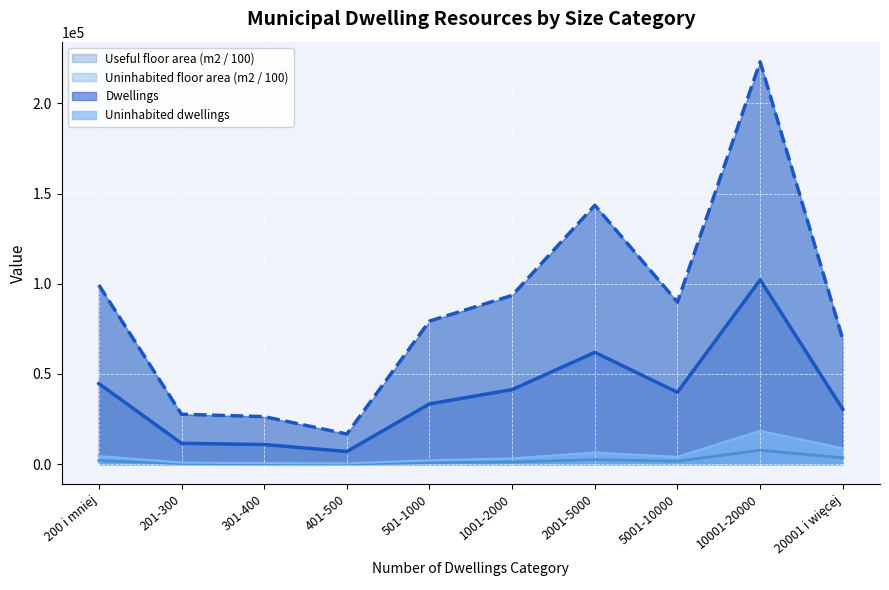

What is the lowest value of the Useful floor area (m2) series?

6965.3